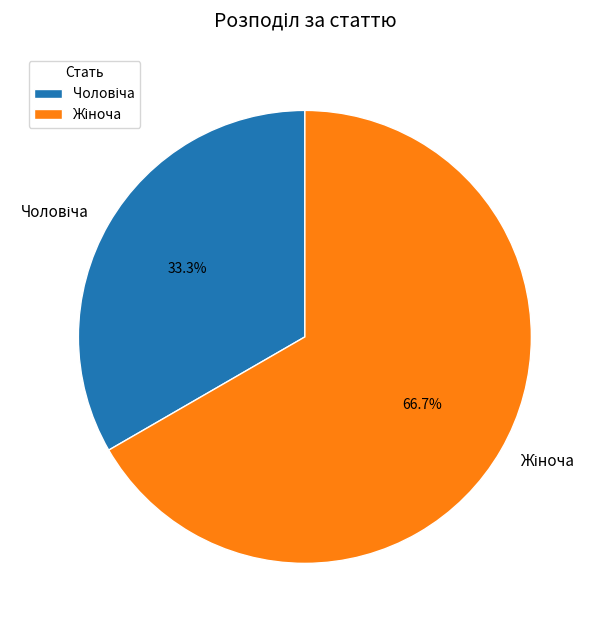

Count the number of slices in the pie.

2